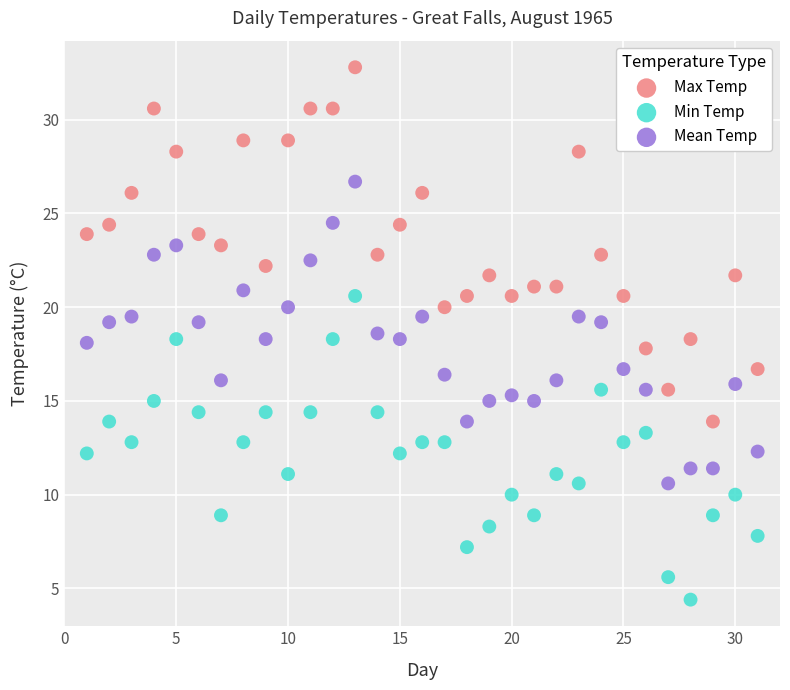

What is the X range (max minus min) for the scatter plot?

30.0